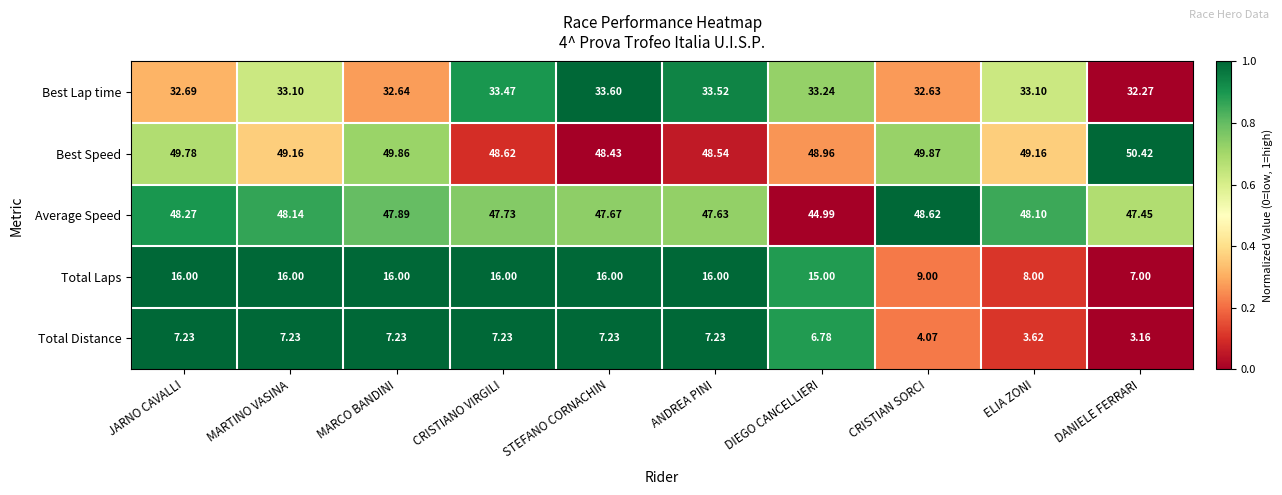

What is the total value across all series at JARNO CAVALLI?

154.0